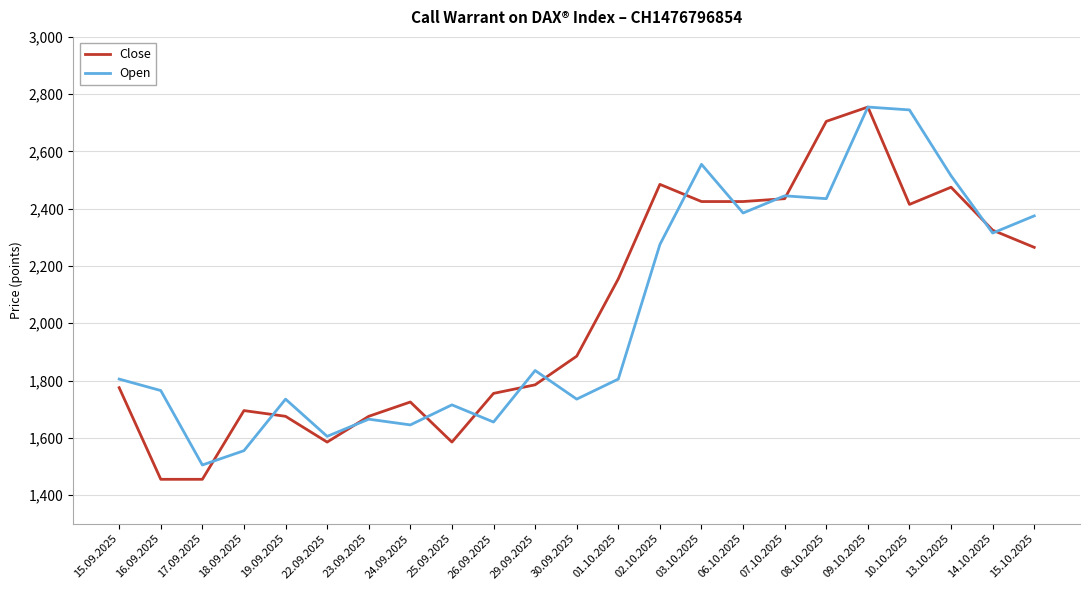

What is the approximate value of Open at 03.10.2025, to the nearest 10?

2560